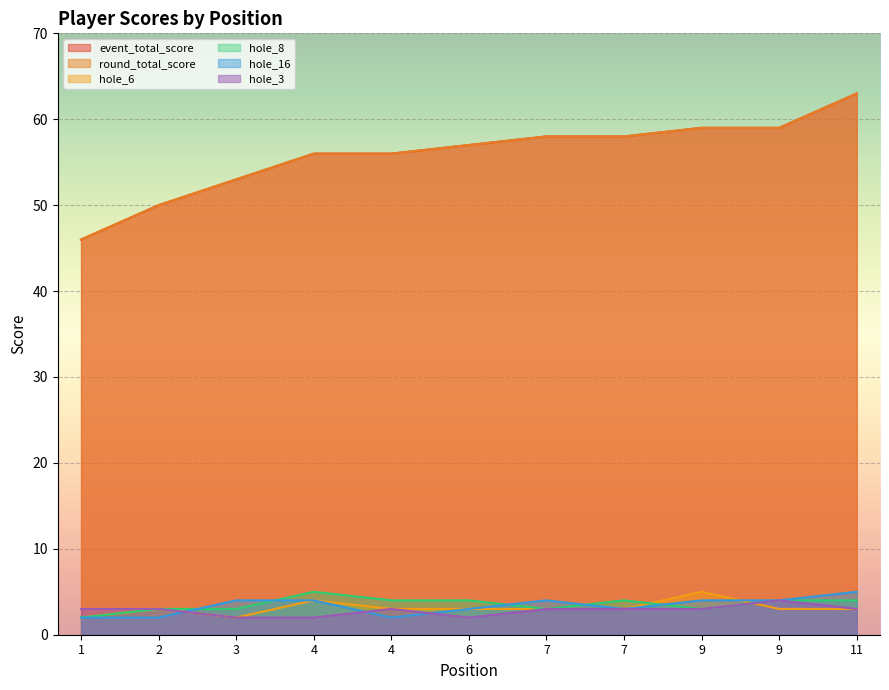

True or false: event_total_score and hole_8 cross at least once.

False